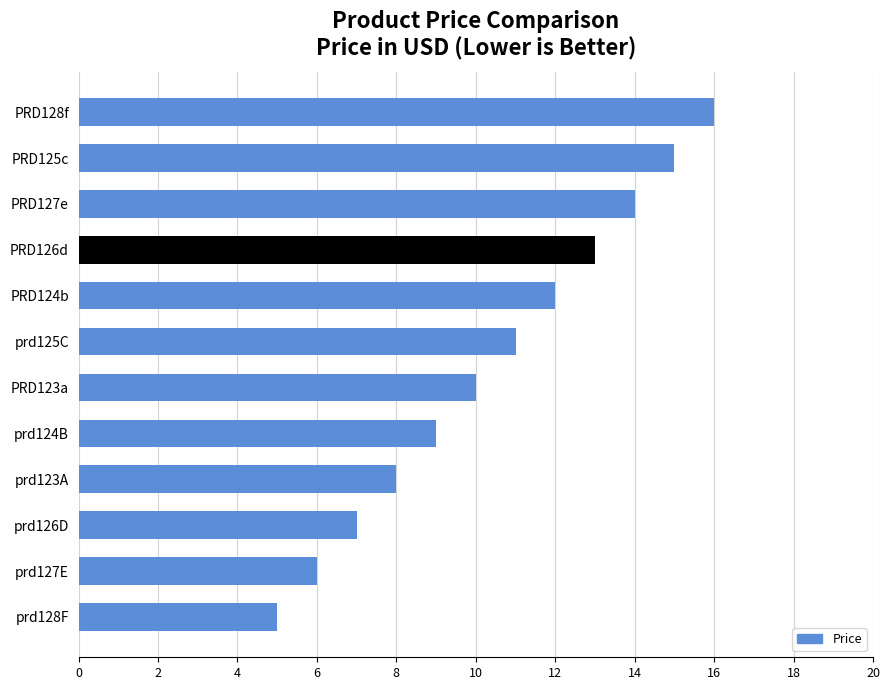

Between prd124B and prd127E, which is larger?

prd124B